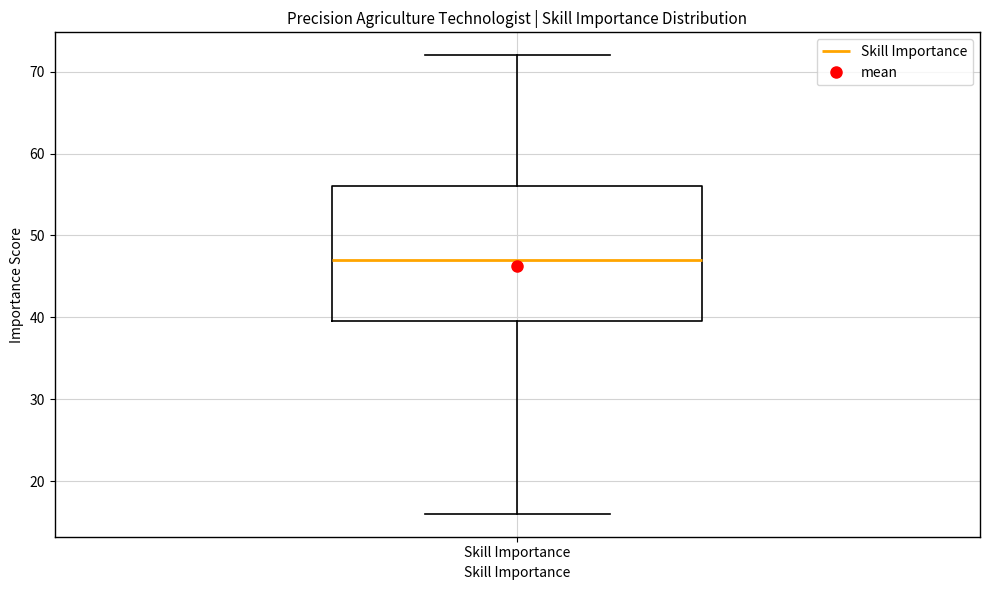

Where does the median line of the box for Skill Importance sit on the y-axis? The values are not printed on the chart, so give them approximately, as read against the axis.

47